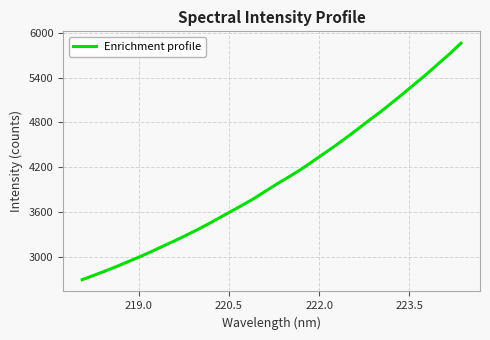

What is the minimum value shown in the chart?

2691.8